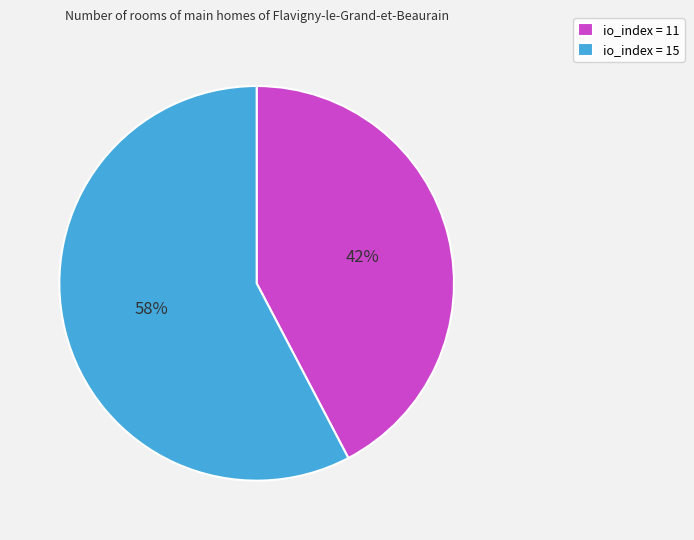

How many segments does this pie chart have?

2